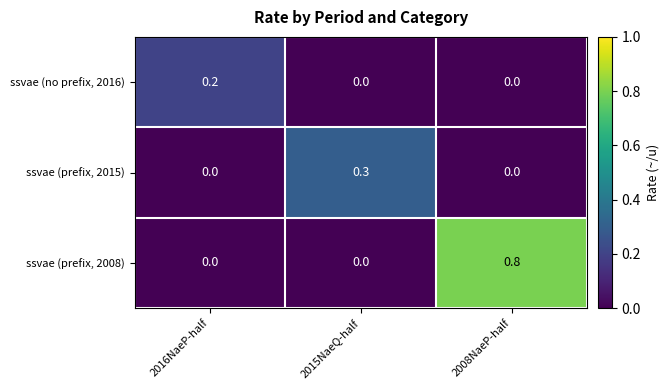

Rank the series by their average value, from highest to lowest.

ssvae (prefix, 2008), ssvae (prefix, 2015), ssvae (no prefix, 2016)